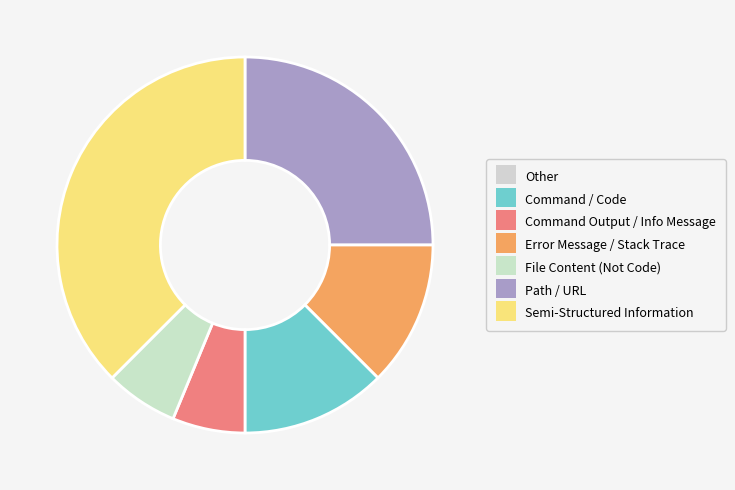

Is there a majority slice in this chart?

No